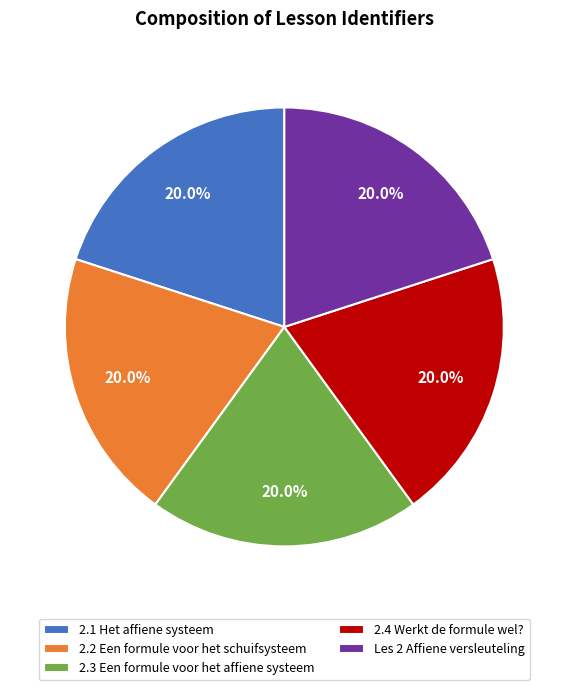

What is the ratio of the value at 2.2 Een formule voor het schuifsysteem to the value at 2.3 Een formule voor het affiene systeem?

1.0